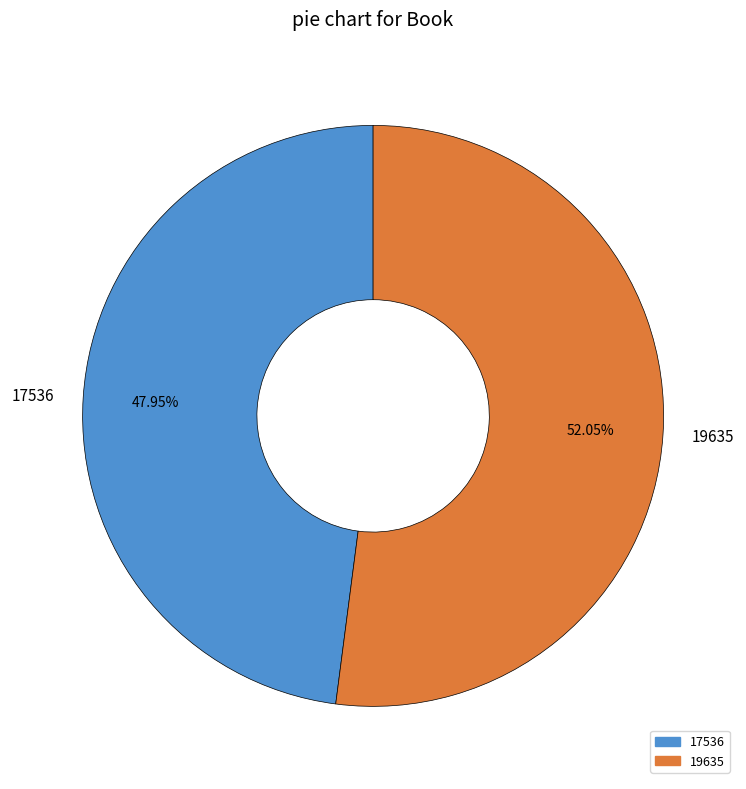

True or false: 17536 accounts for 48% of the total.

True